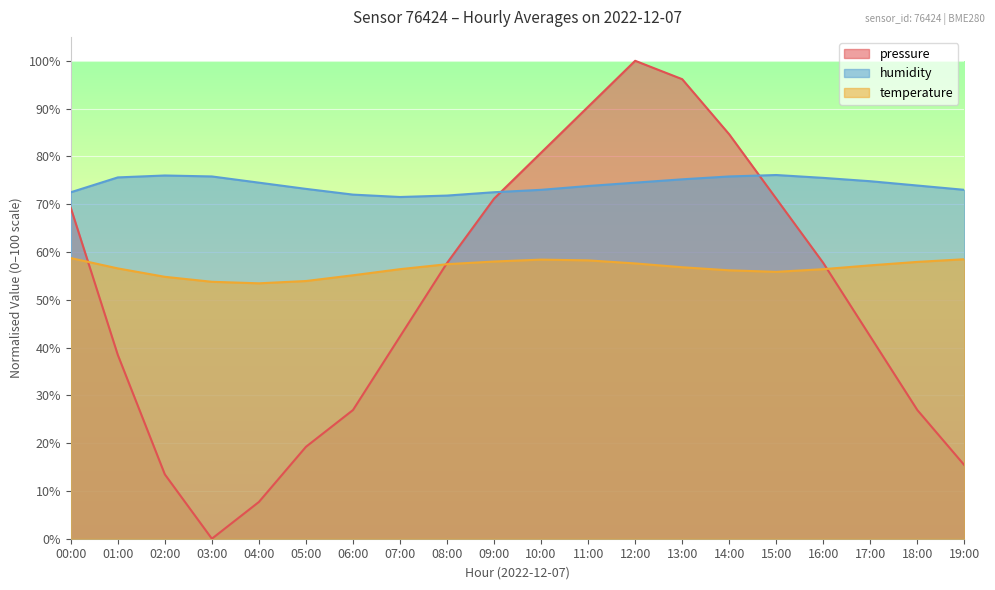

At how many categories does at least one series exceed 47?

20